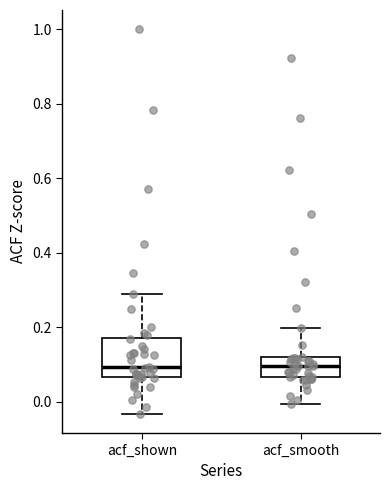

Reading left to right, transcribe this box plot: for each box, give where its median line is, the range the box spans, and where its two whiskers end, as read against the y-axis. The values are not printed on the chart, so give them approximately, as read against the axis.

acf_shown: median 0.10, box 0.06 to 0.18, whiskers -0.04 to 0.30
acf_smooth: median 0.10, box 0.06 to 0.12, whiskers 0.00 to 0.20